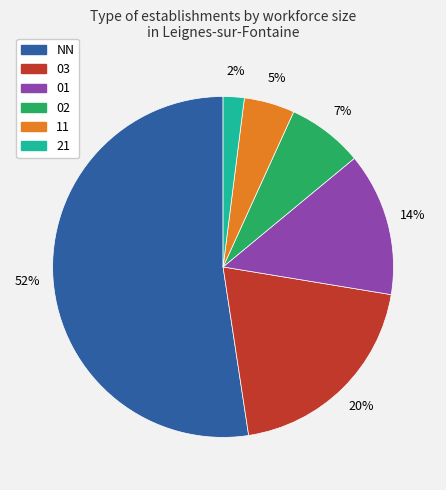

How many segments does this pie chart have?

6